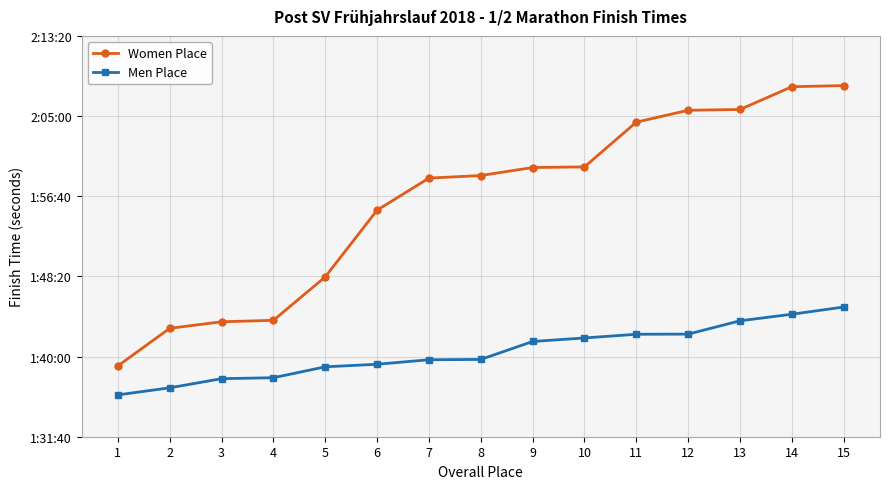

Does the chart have visible grid lines?

Yes